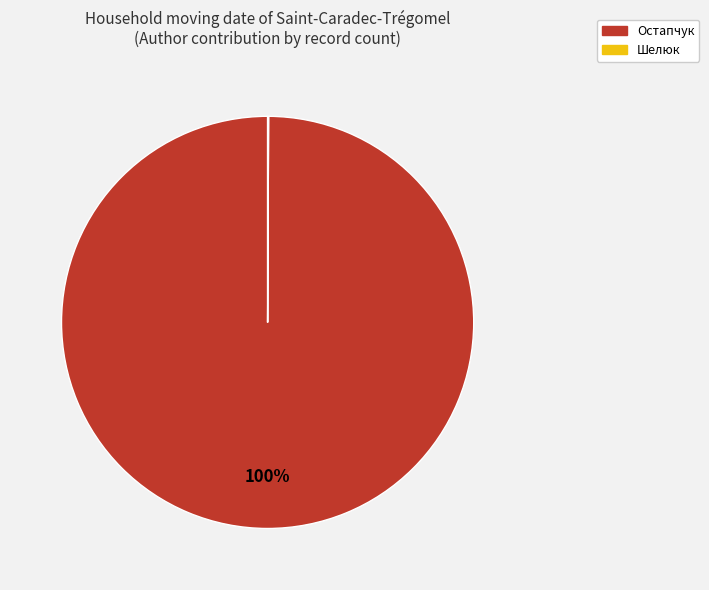

To the nearest percent, what percentage of the pie is Остапчук?

100%